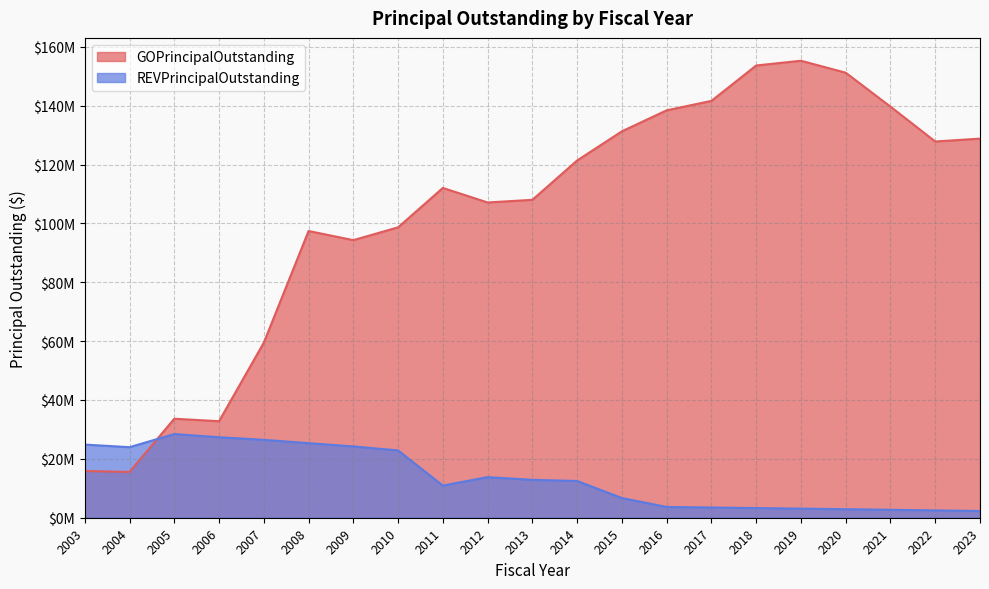

How many interior local valleys does the REVPrincipalOutstanding series have?

2